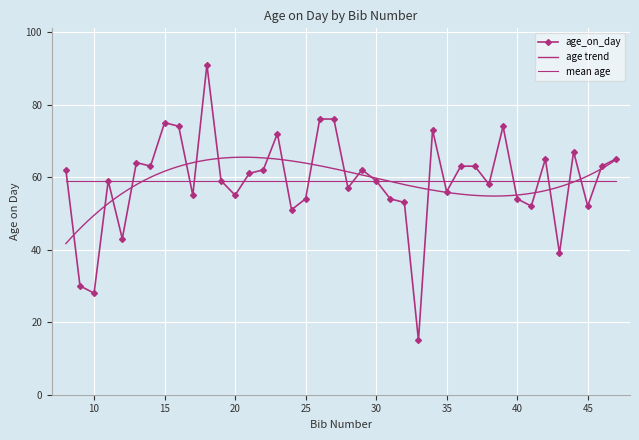

The value at 39 is 26. True or false?

False